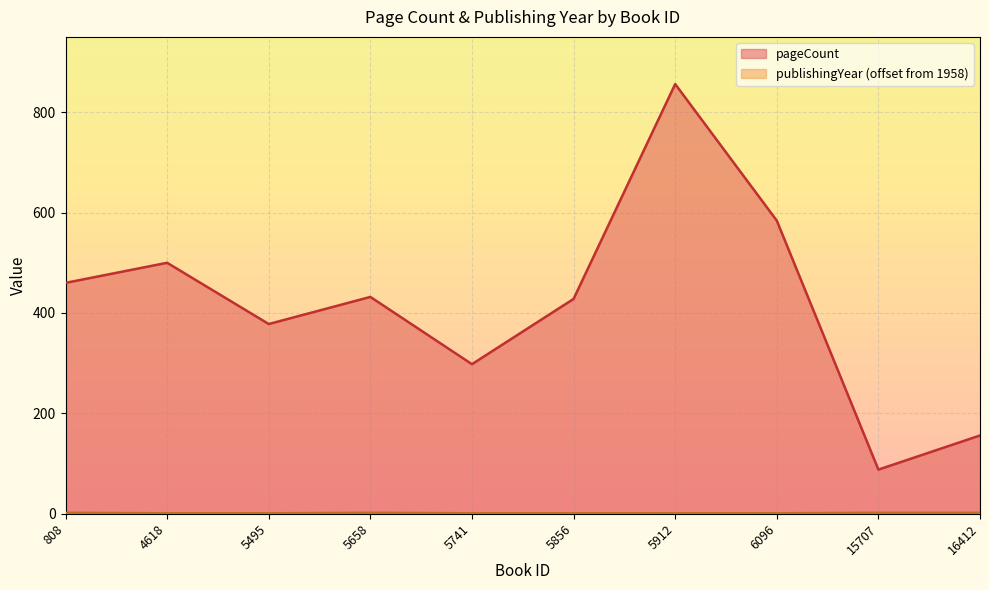

List the series in order of their overall mean, lowest first.

publishingYear, pageCount